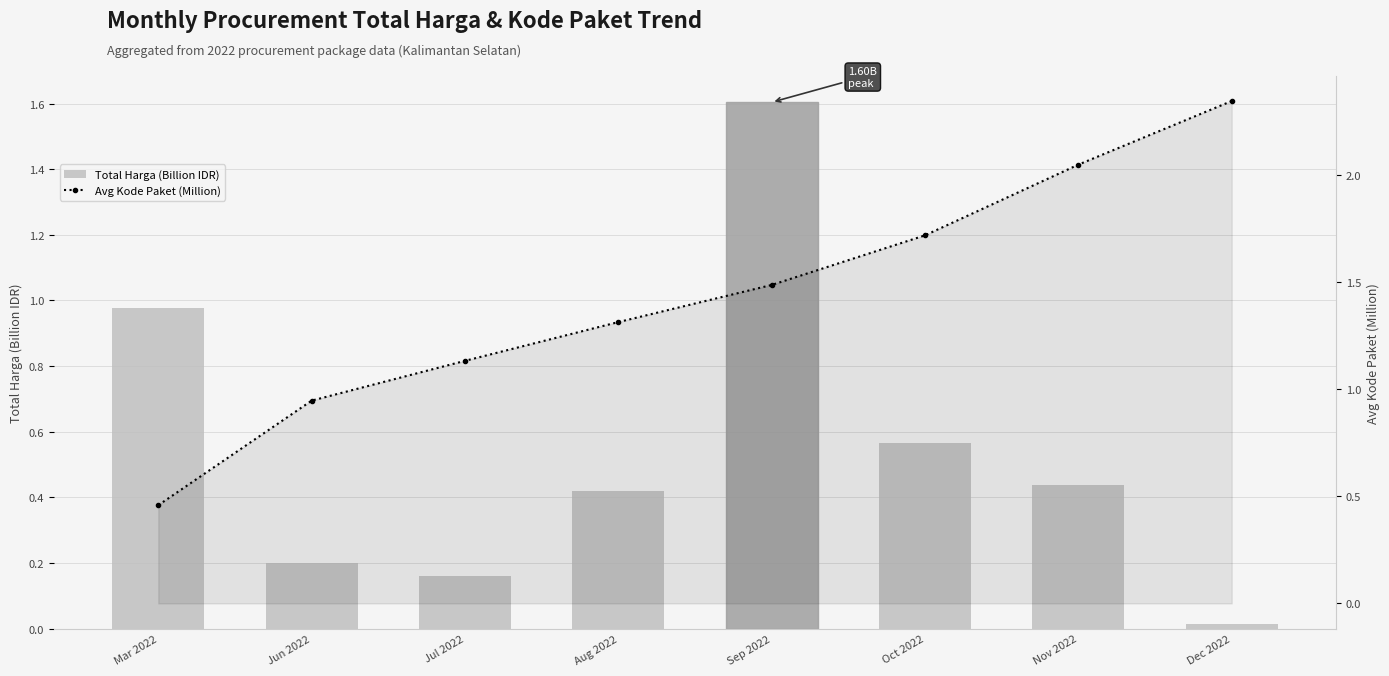

At how many categories does at least one series exceed 1?

6